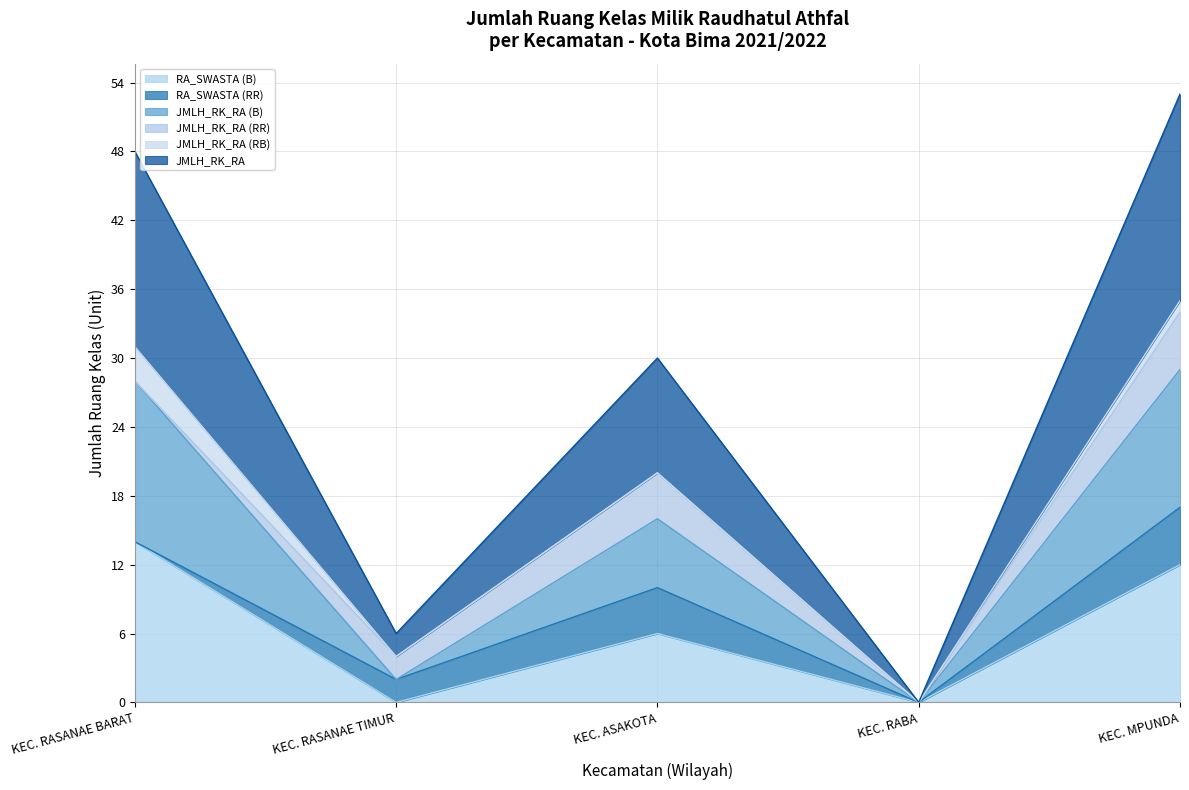

At which category does JMLH_RK_RA (B) reach its first local valley?

KEC. RASANAE TIMUR